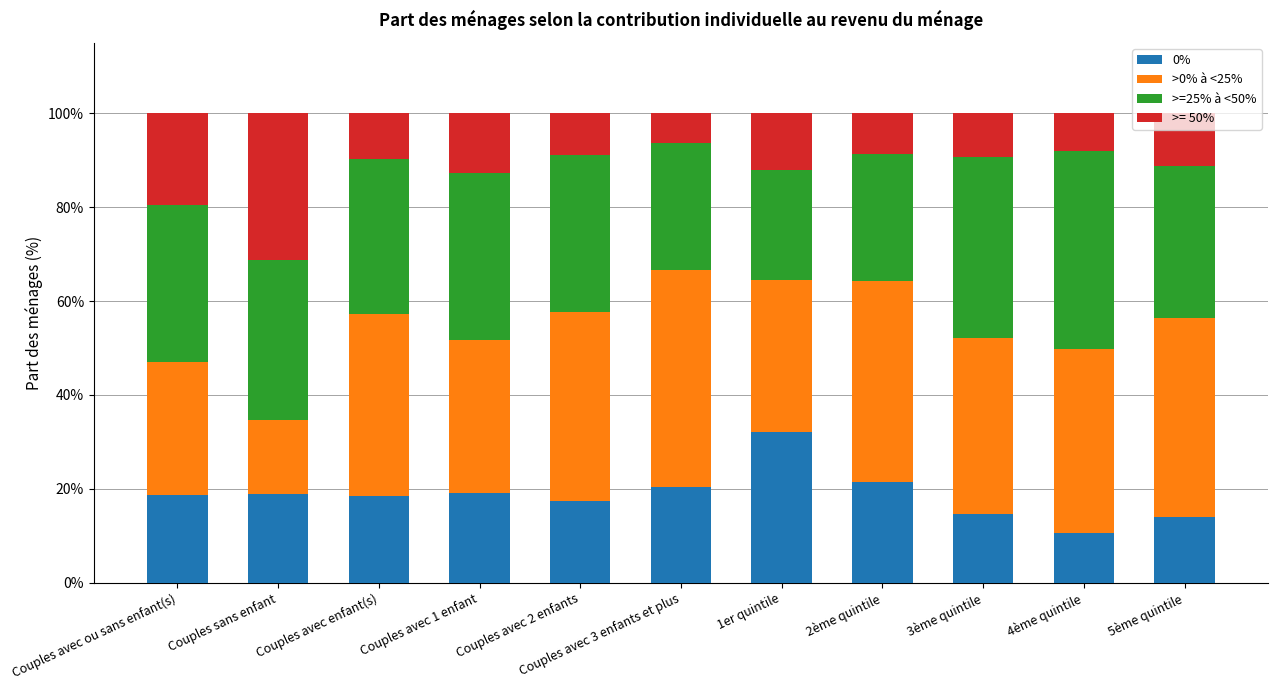

What is the total value across all series at Couples avec 1 enfant?

100.0